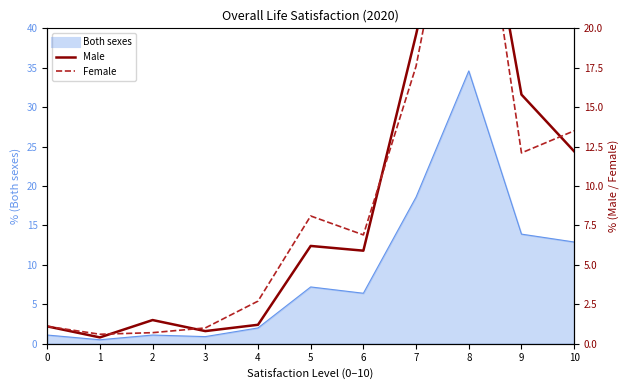

How many intersections are there between Female and Male?

6